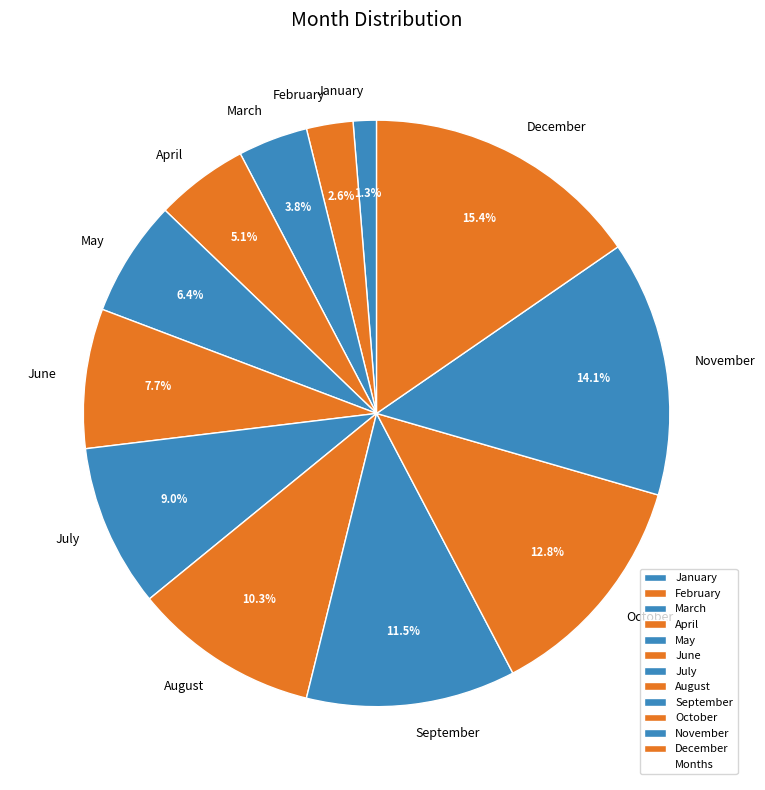

To the nearest percent, what is the difference between the January and July slice percentages?

8%